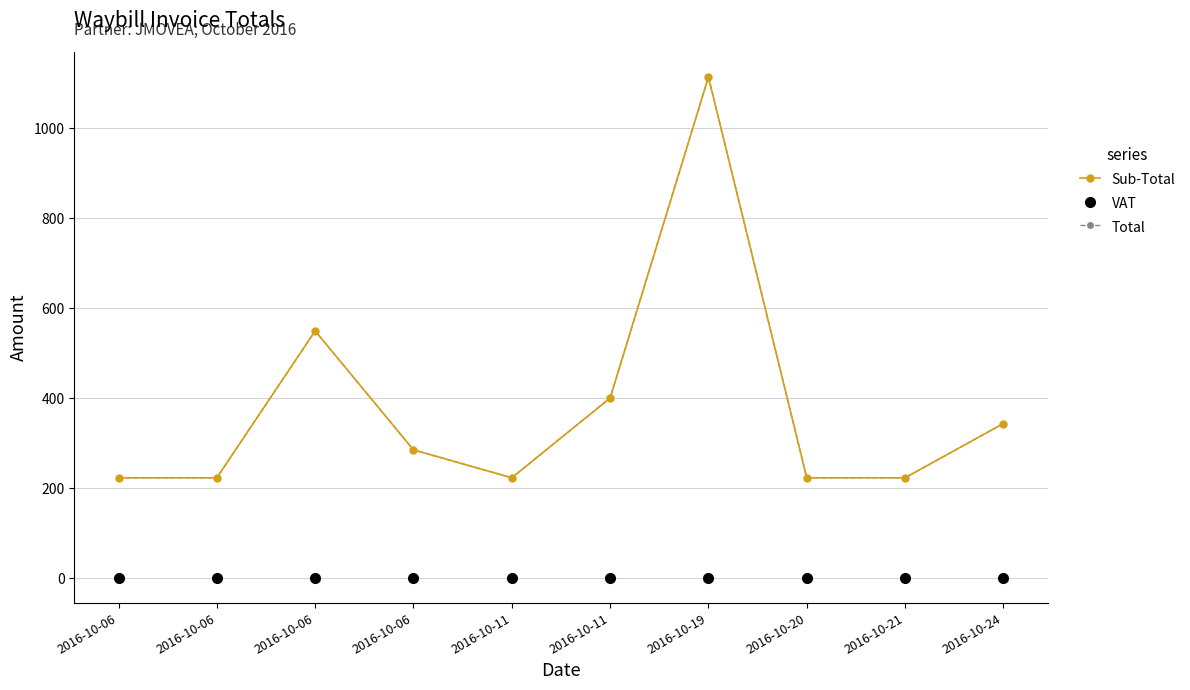

True or false: Sub-Total and Total intersect in this chart.

False